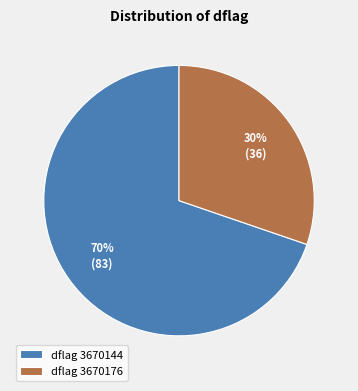

How many slices are in this pie chart?

2